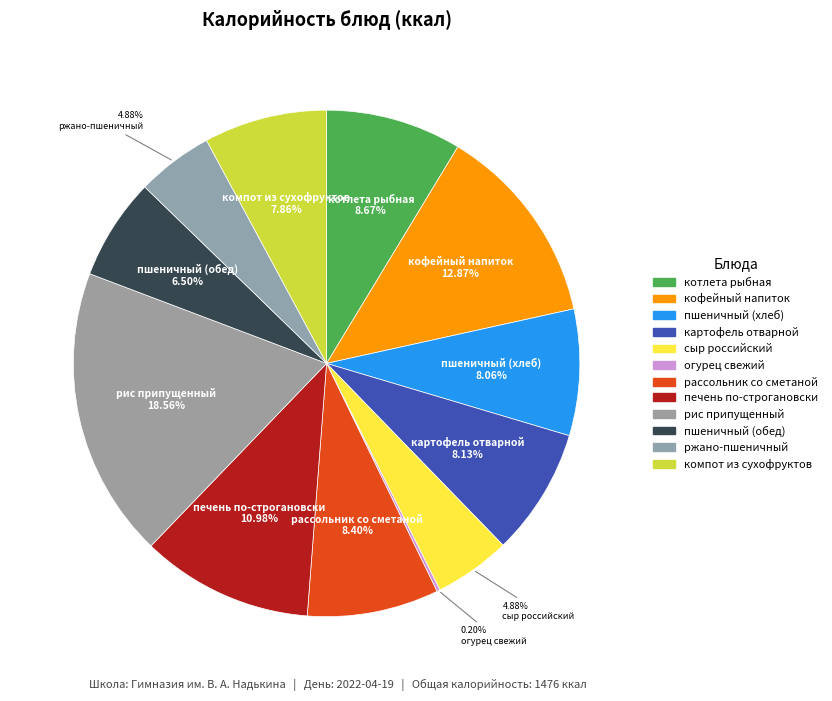

To the nearest percent, what percentage of the pie is ржано-пшеничный?

5%